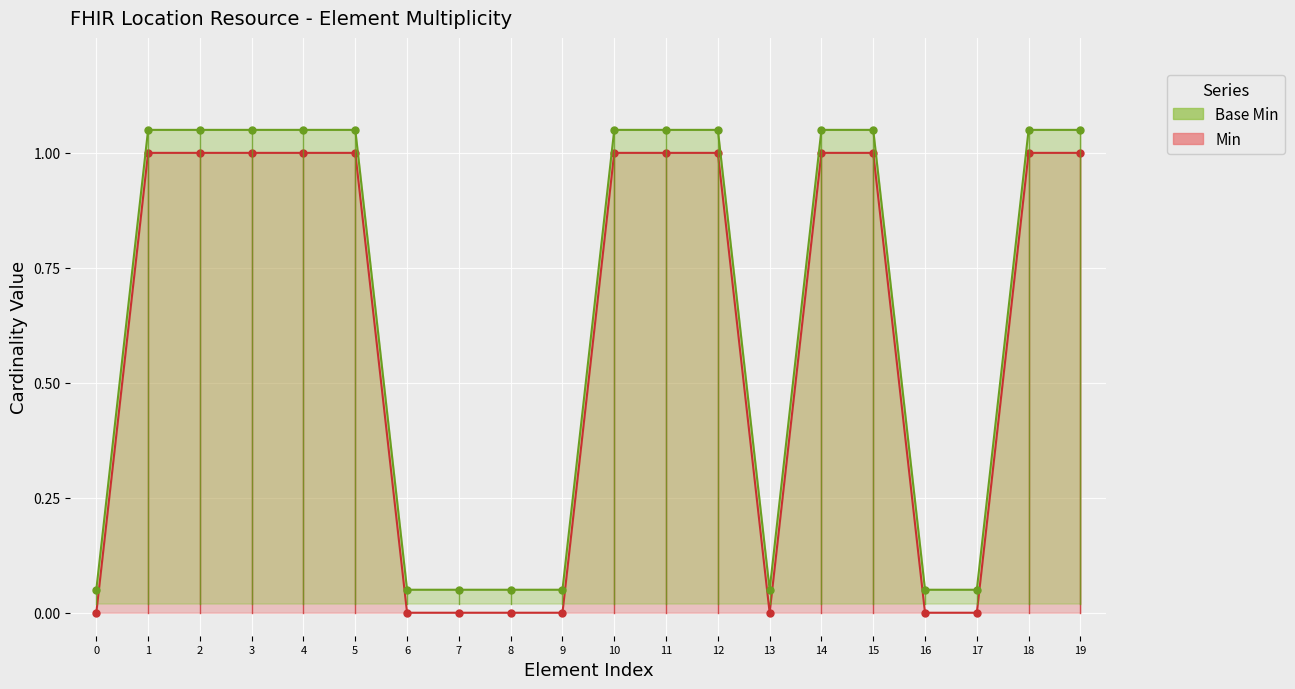

The Base Min series shows 0.1 at 6. True or false?

True